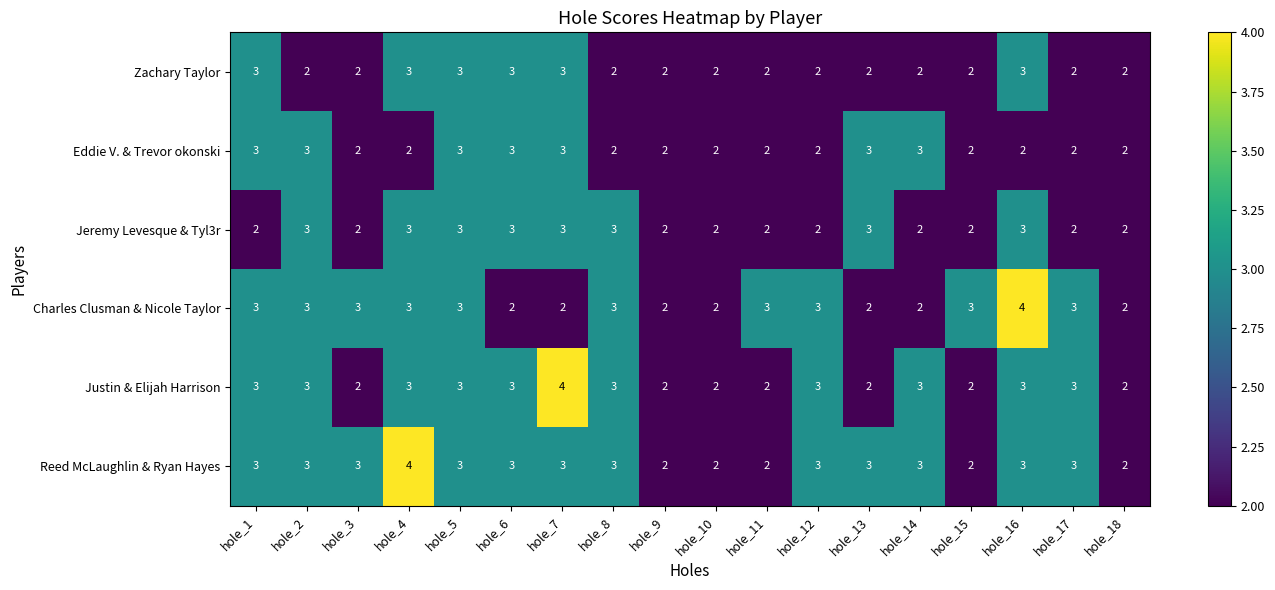

How many values in the Charles Clusman & Nicole Taylor series are below 3?

7